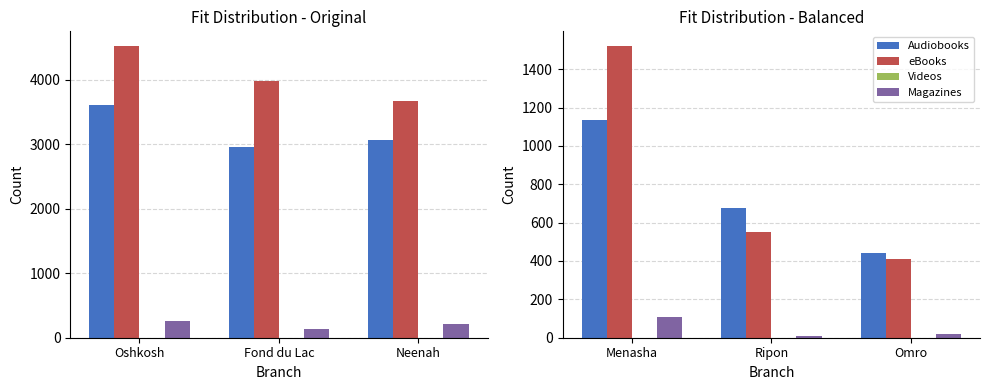

What is the label of the 1st bar from the right?

Omro